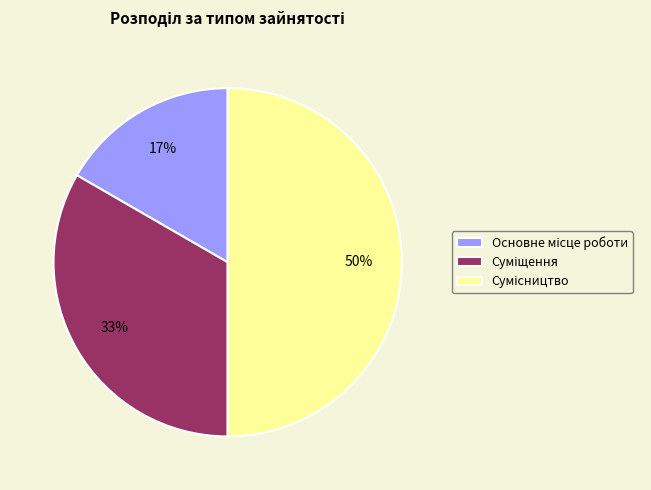

To the nearest percent, what is the difference between the largest and smallest slice percentages?

33%